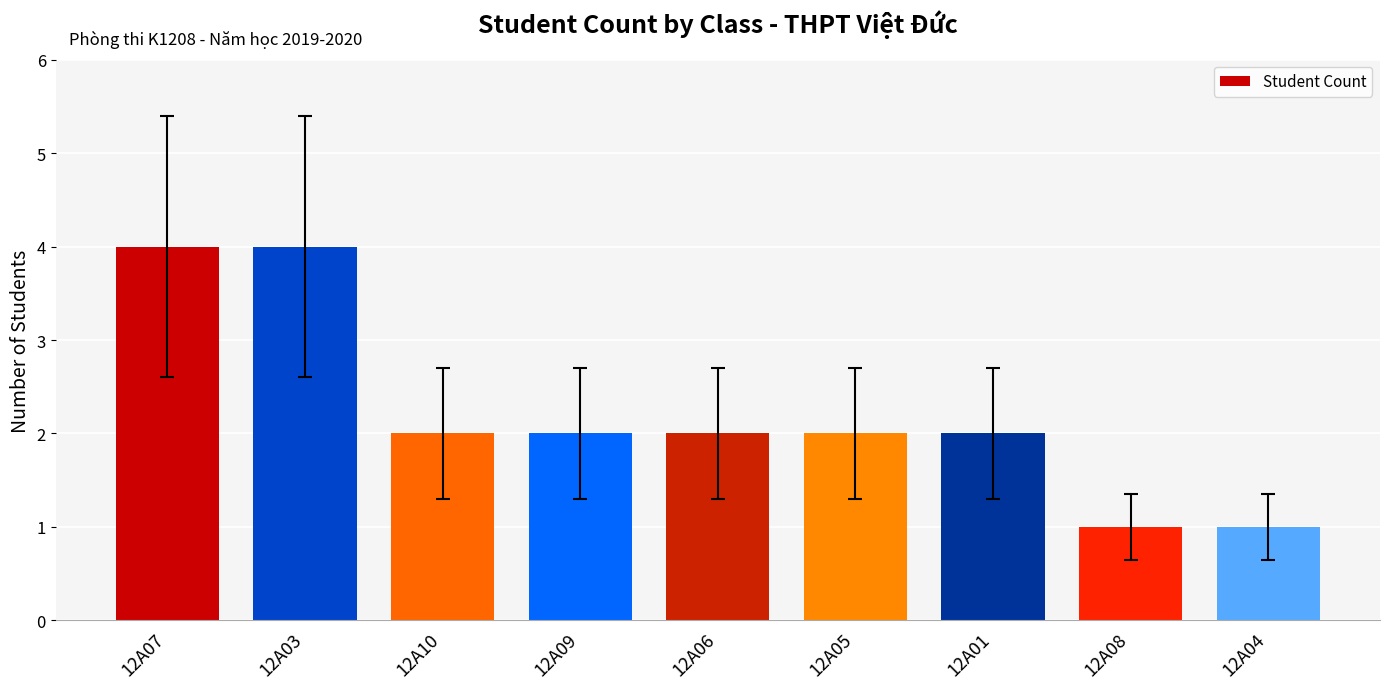

What is the average value?

2